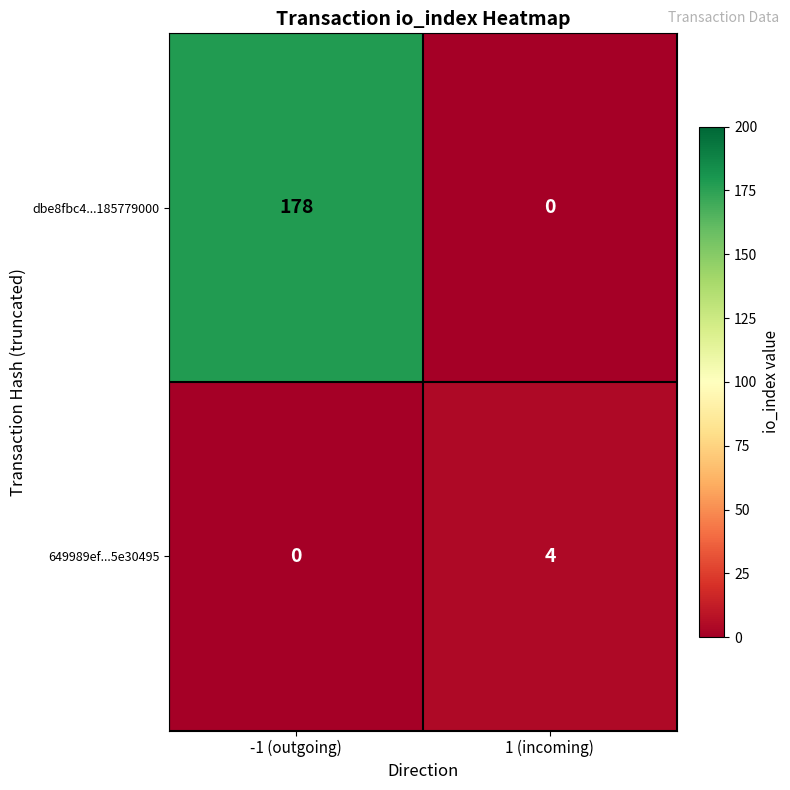

How many categories are shown in the chart?

2